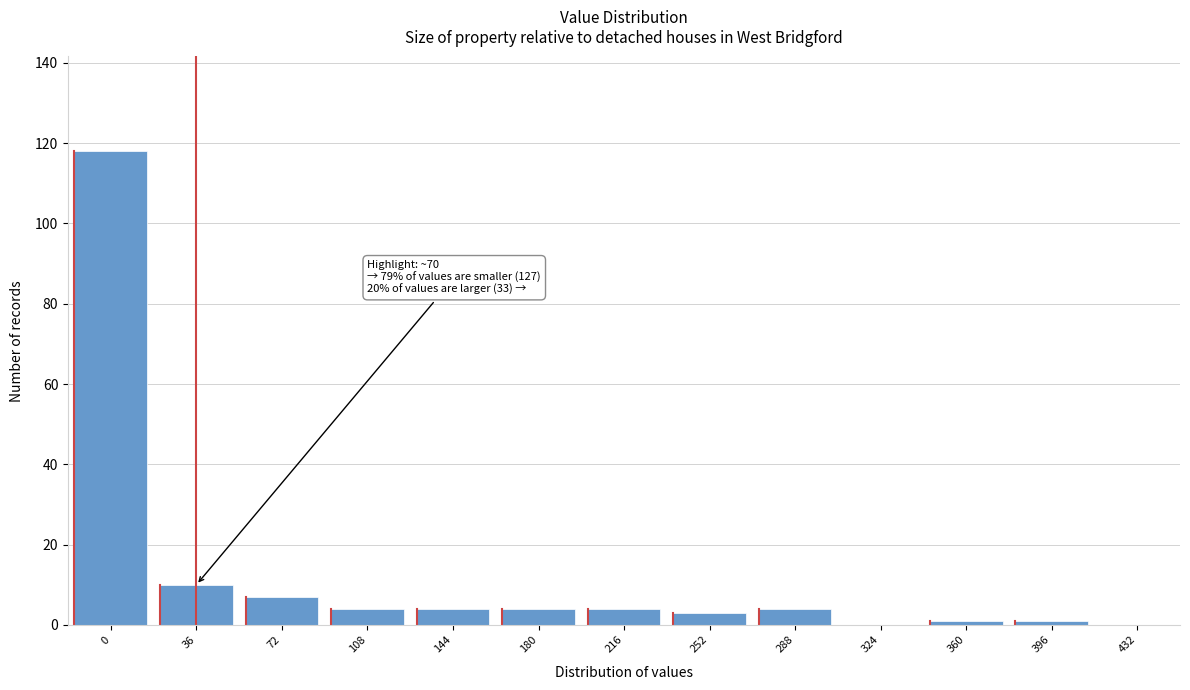

Reading left to right, list all the values displayed in this chart.

0=118	36=10	72=7	108=4	144=4	180=4	216=4	252=3	288=4	324=0	360=1	396=1	432=0